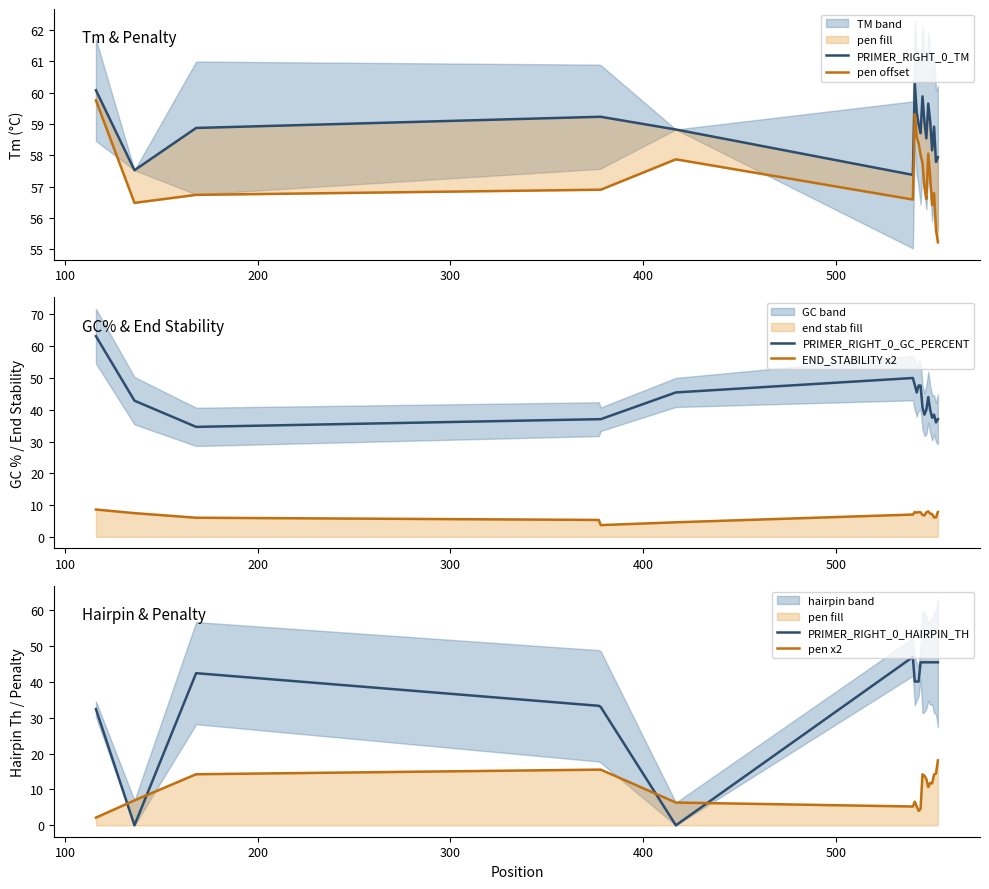

Count the number of categories in the chart.

20